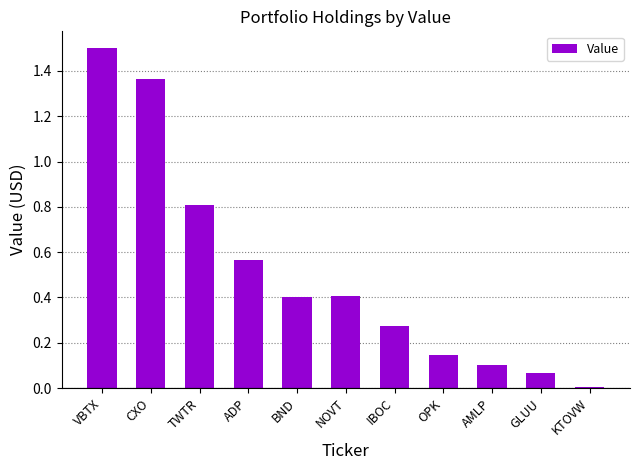

What is the average value?

0.5